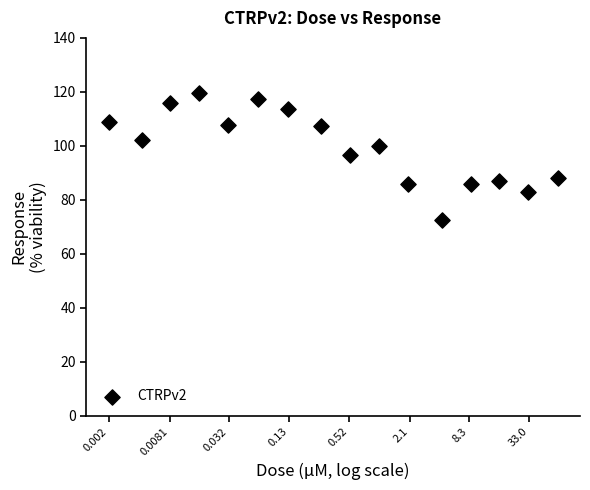

What is the range of X values (max minus min)?

4.5